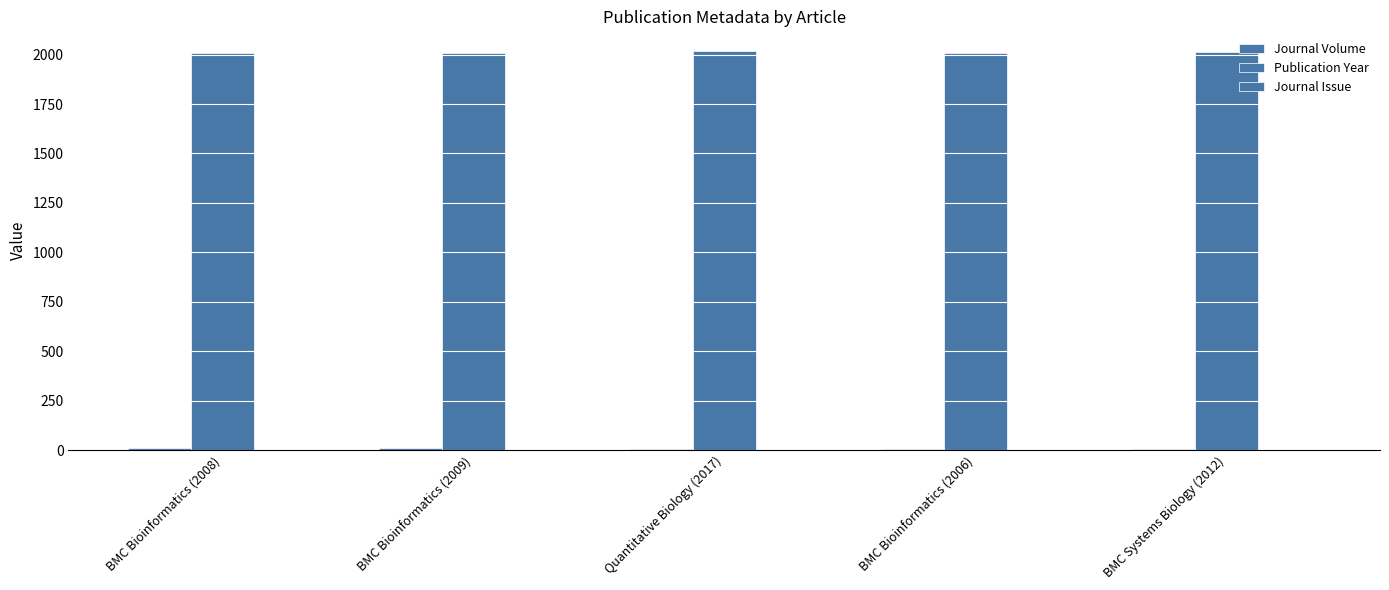

What is the difference between the highest and lowest values at BMC Systems Biology (2012)?

2011